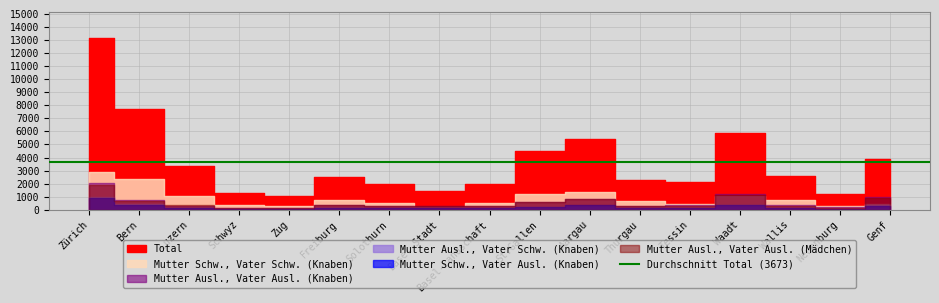

Reading left to right, transcribe all the data shown in this chart.

Mutter Ausl., Vater Ausl. (Knaben): 2077	769	323	155	171	353	272	300	280	628	810	288	347	1169	333	202	990
Mutter Schw., Vater Schw. (Knaben): 2876	2383	1052	401	274	711	503	201	516	1239	1353	646	461	1082	720	274	452
Mutter Ausl., Vater Schw. (Knaben): 969	426	170	74	63	133	98	109	136	234	284	126	164	387	130	73	349
Mutter Schw., Vater Ausl. (Knaben): 918	389	158	50	59	108	107	122	128	238	338	128	158	355	120	75	286
Total: 13168	7754	3316	1311	1084	2501	1970	1451	1989	4492	5426	2279	2154	5884	2561	1205	3903
Mutter Ausl., Vater Ausl. (Mädchen): 1928	667	359	143	161	333	262	309	255	559	792	266	308	1094	314	167	891